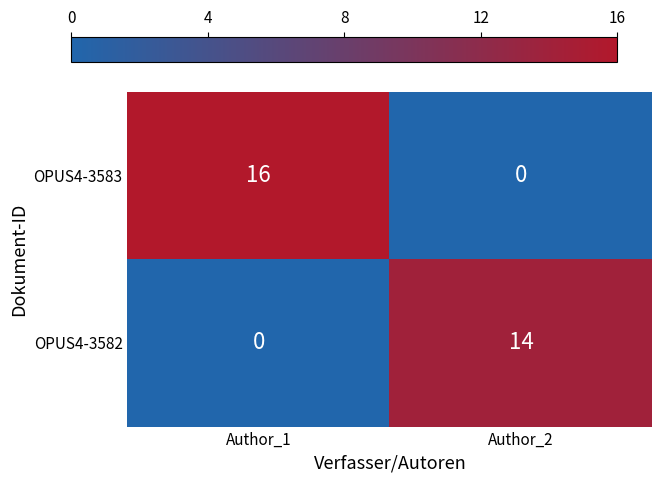

At Author_2, list the series in order from smallest to largest.

OPUS4-3583, OPUS4-3582